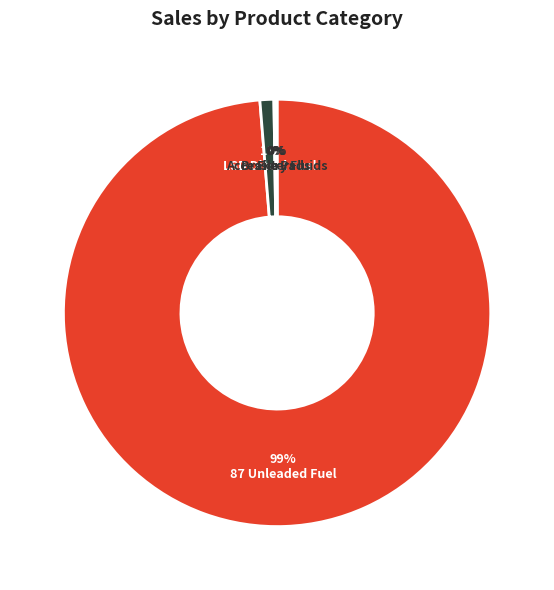

What percentage is the LSD Diesel Fuel slice, to the nearest percent?

1%